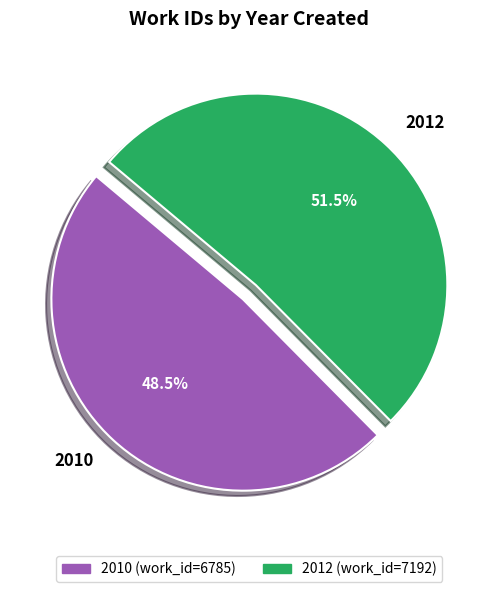

Count the number of slices in the pie.

2